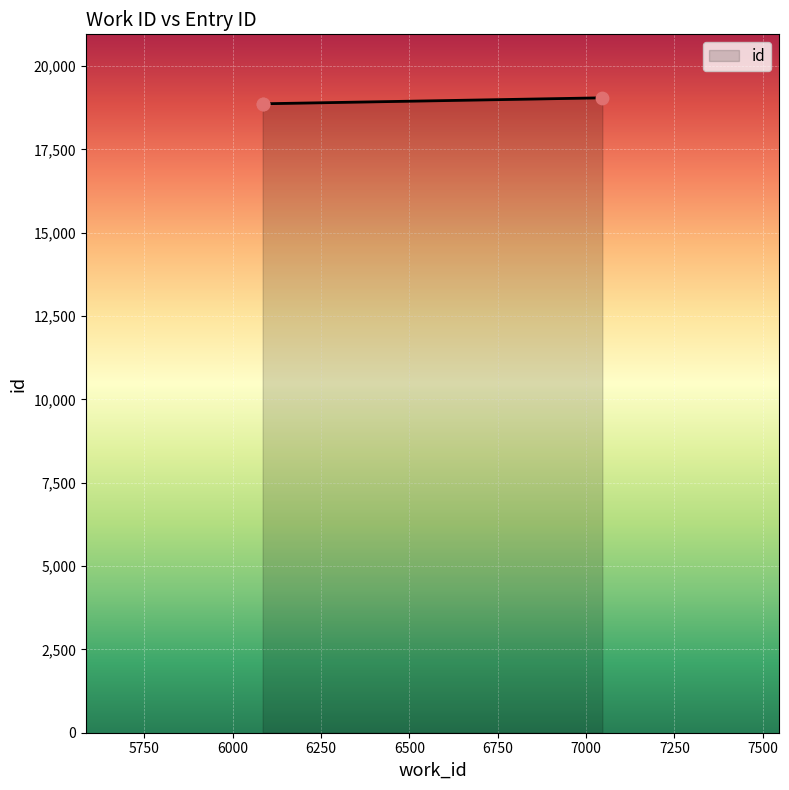

Between 6085 and 6085, which is larger?

6085